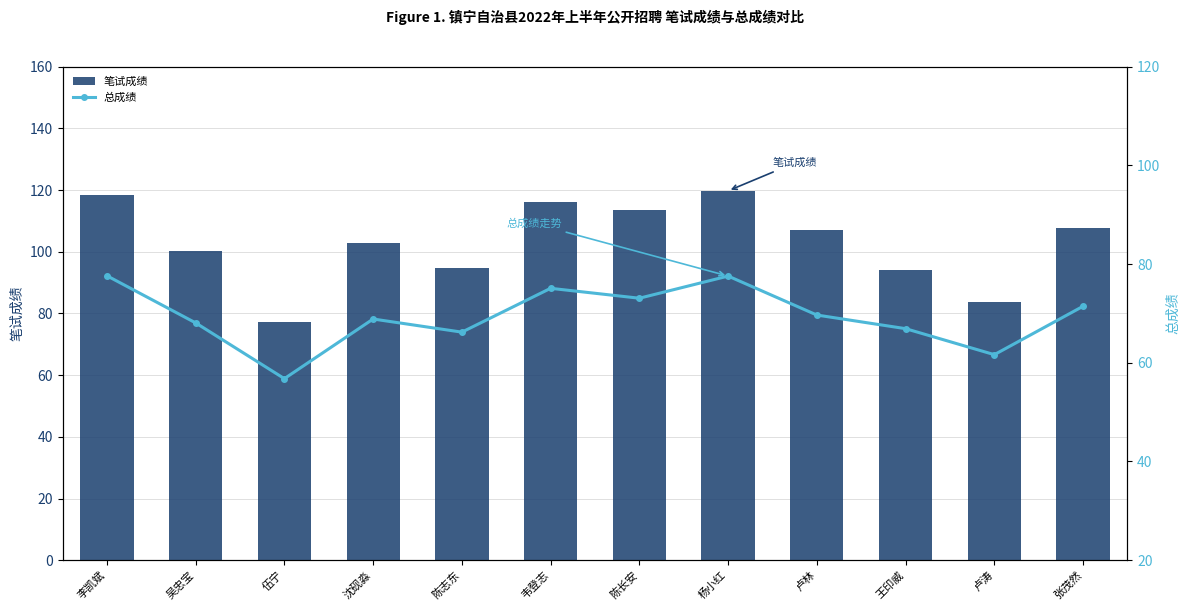

Which series changed the most between 卢林 and 王印威?

笔试成绩